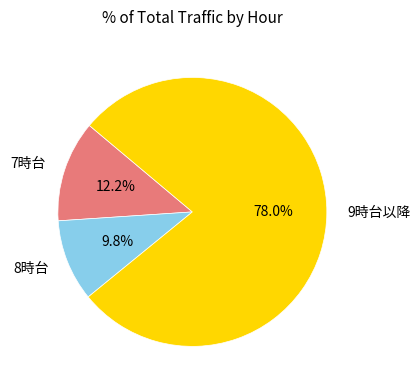

Count the number of slices in the pie.

3